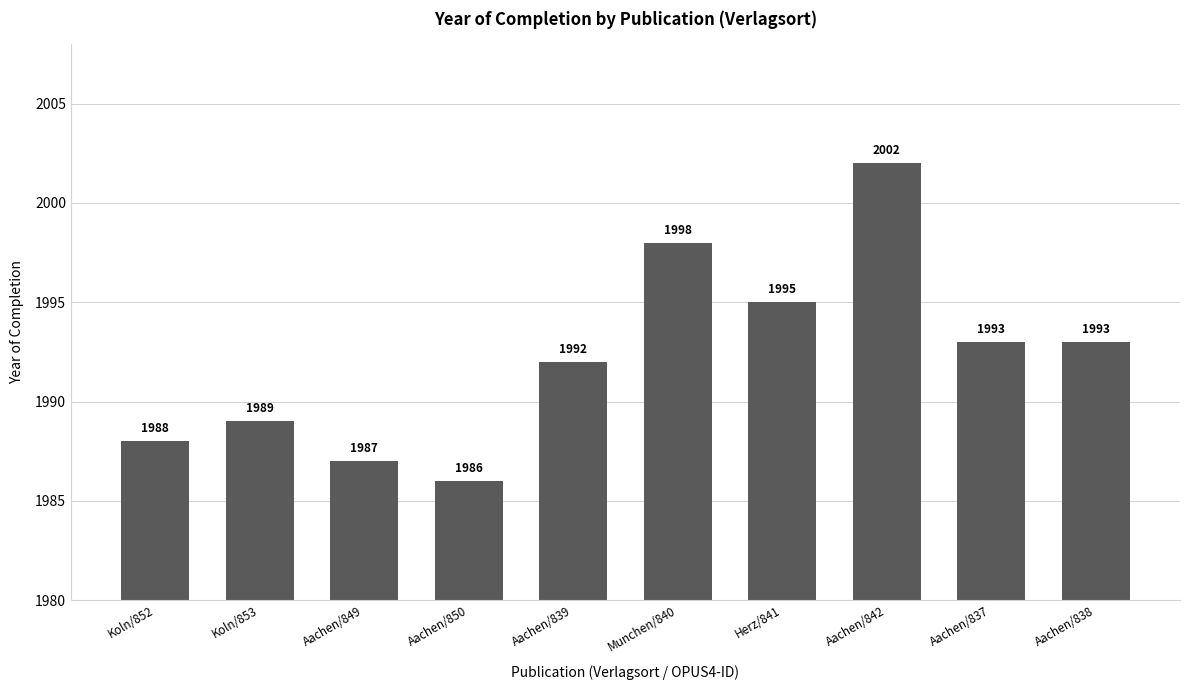

What is the difference between the maximum and minimum values?

16